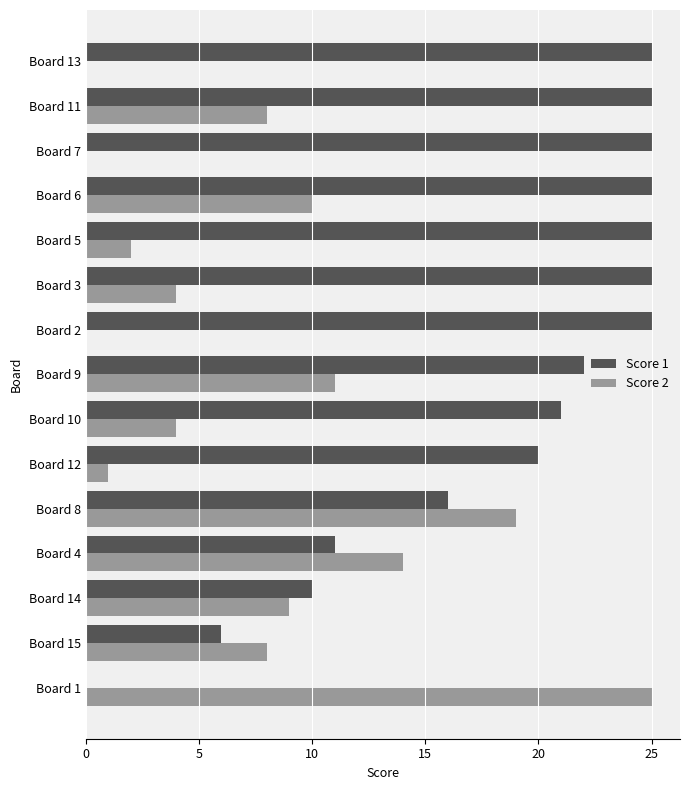

Which series has the largest total across all categories?

Score 1